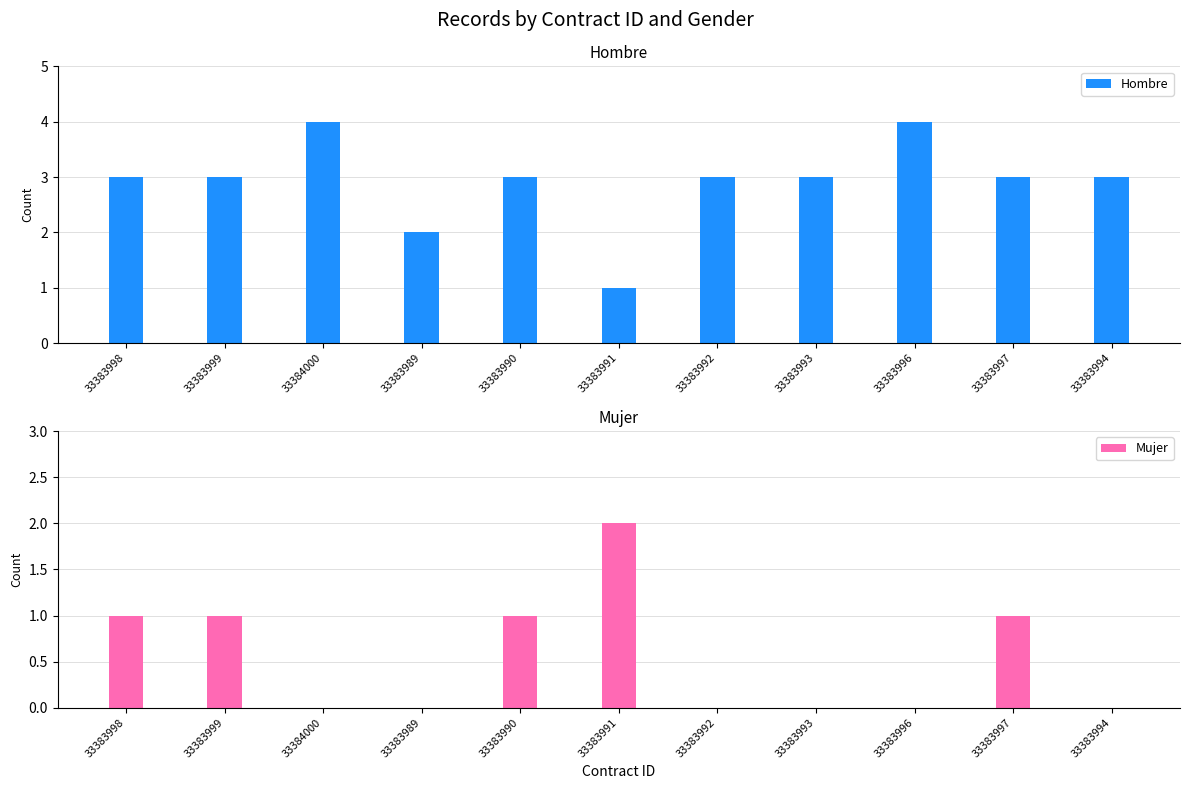

Read the Mujer value at 33383990.

1